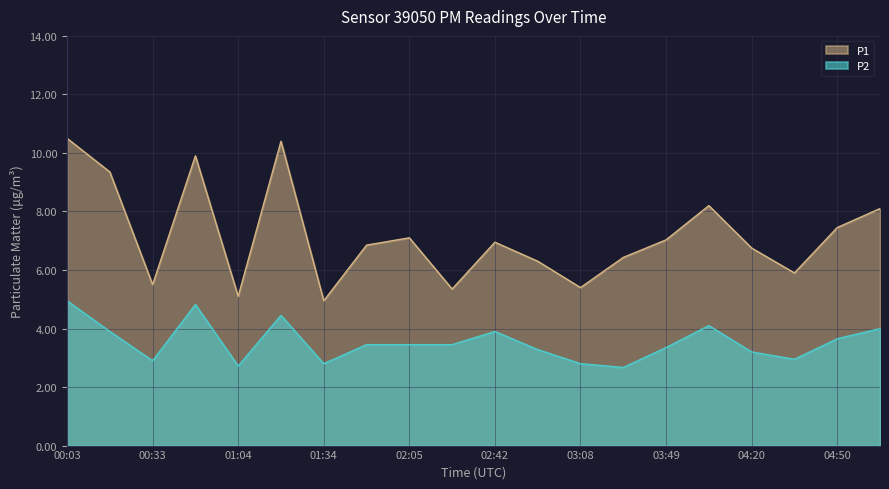

What is the difference between the maximum and minimum values in the P1 series?

5.5